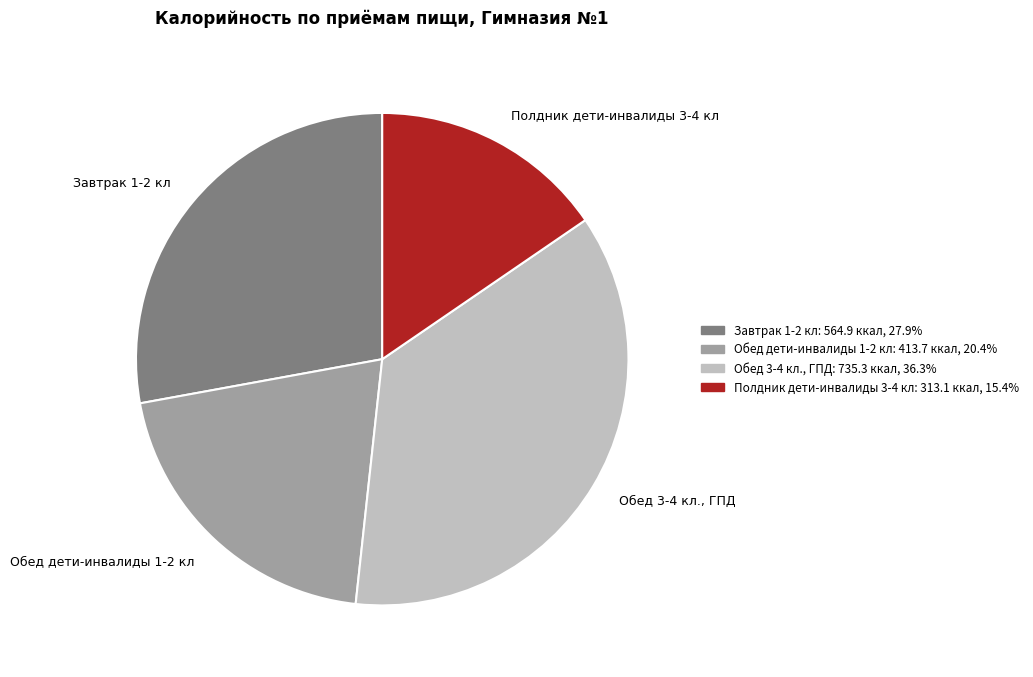

Do Обед 3-4 кл., ГПД and Обед дети-инвалиды 1-2 кл together represent more than half of the pie?

Yes